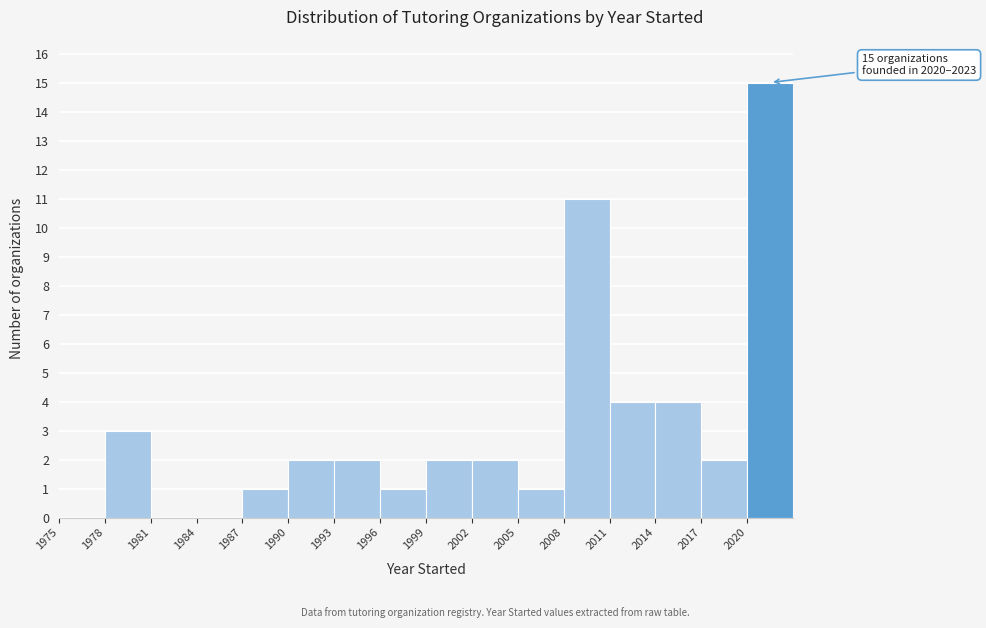

Over which range of the x-axis is the bar tallest?

2020 to 2023